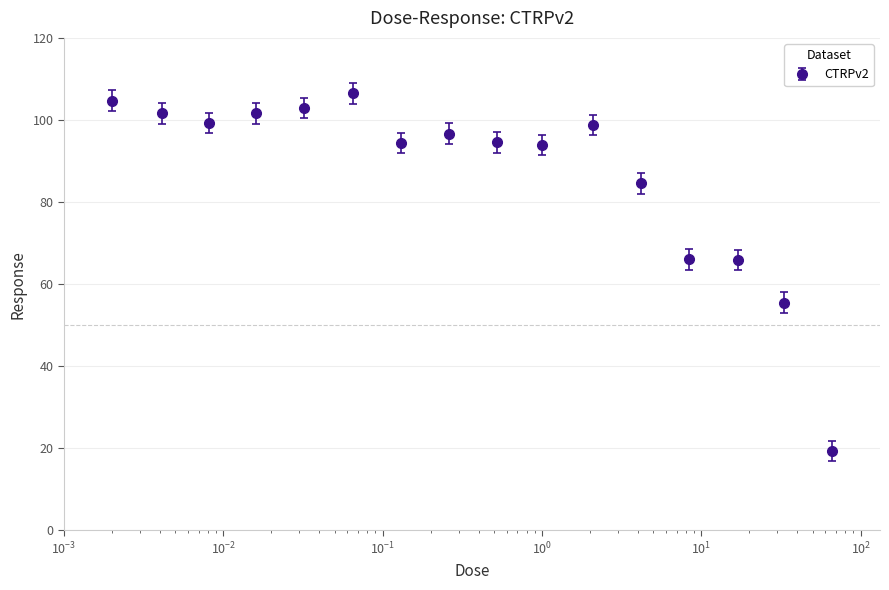

What is the minimum value shown in the chart?

19.3